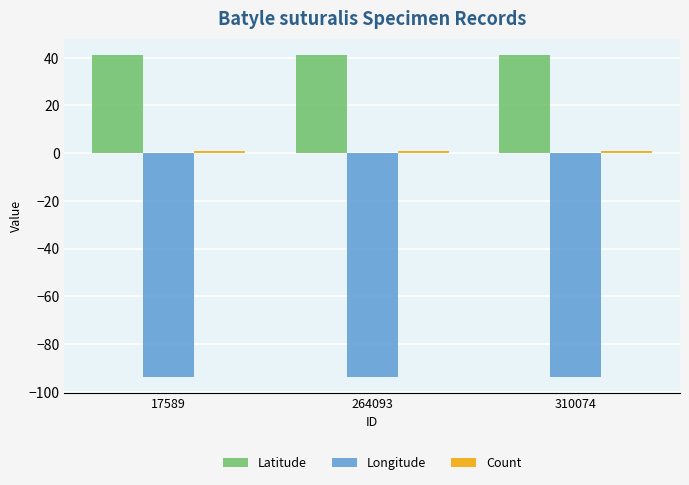

At how many categories does at least one series exceed 14?

3